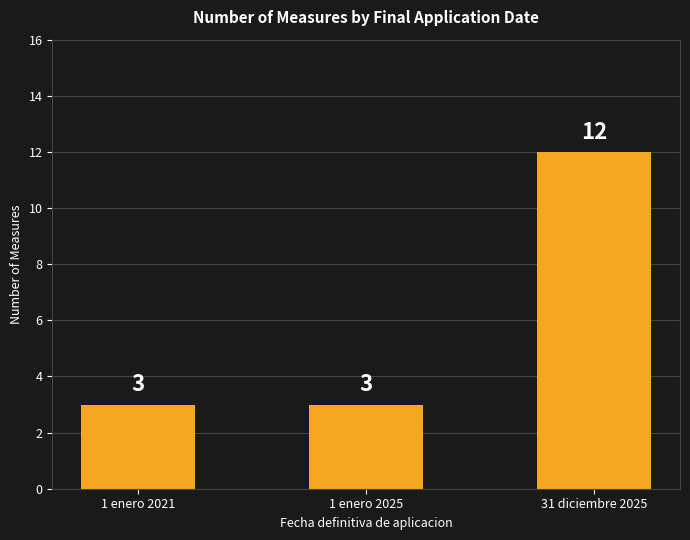

What is the greatest value displayed?

12